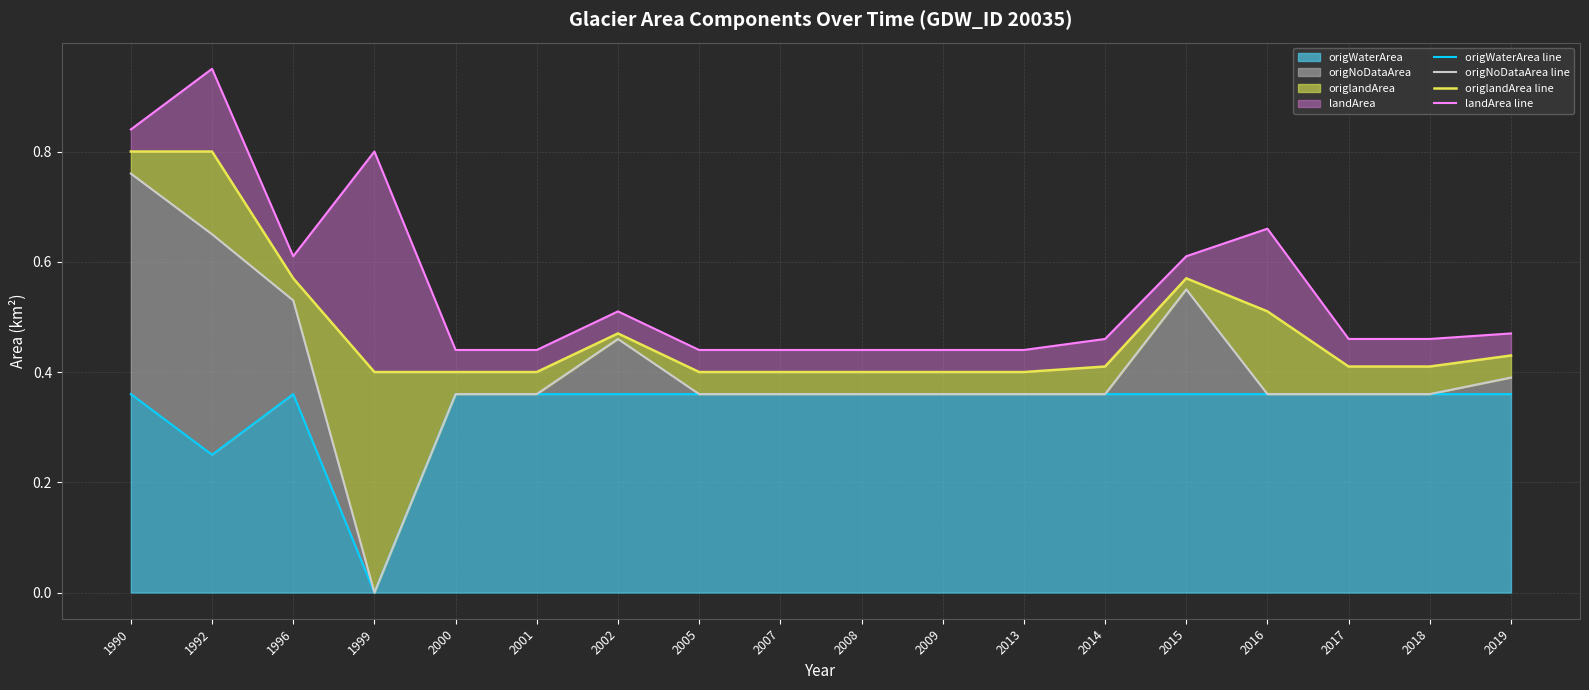

Which series has the largest total across all categories?

landArea line